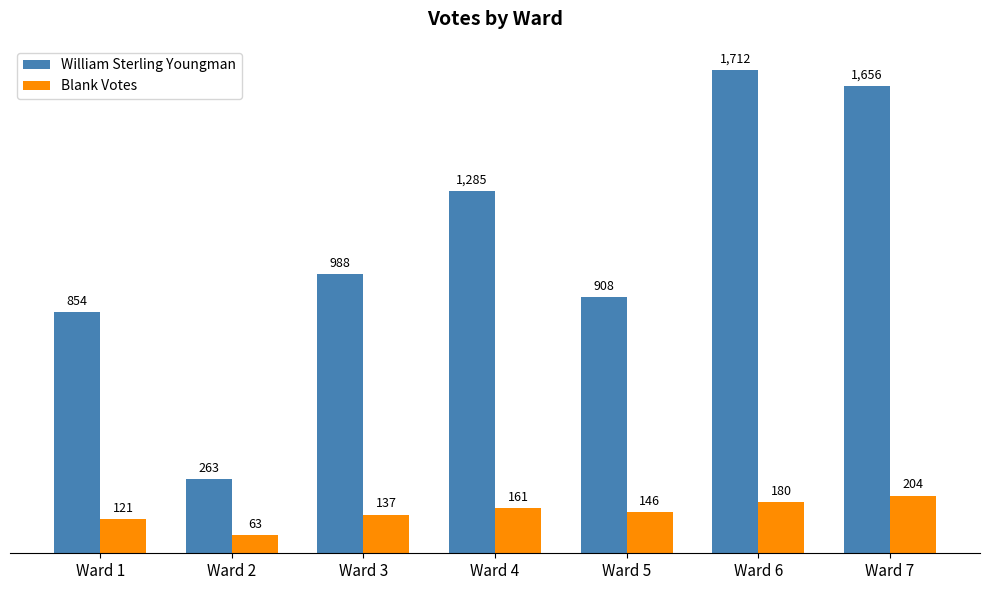

Rank the categories by William Sterling Youngman value from highest to lowest.

Ward 6, Ward 7, Ward 4, Ward 3, Ward 5, Ward 1, Ward 2